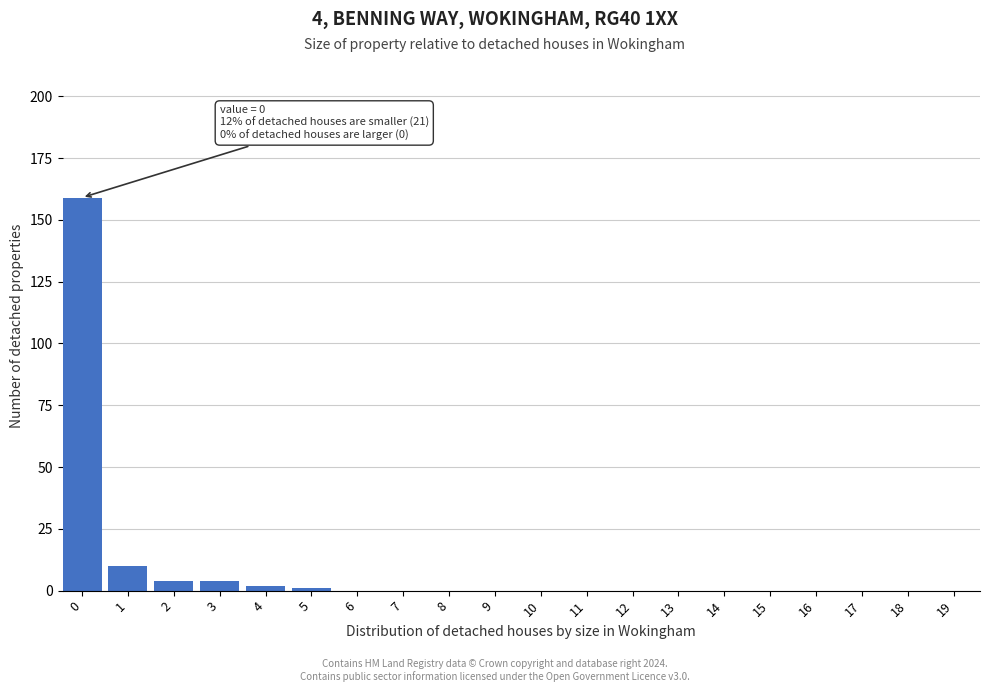

Reading right to left, list all the values displayed in this chart.

19=0	18=0	17=0	16=0	15=0	14=0	13=0	12=0	11=0	10=0	9=0	8=0	7=0	6=0	5=1	4=2	3=4	2=4	1=10	0=159